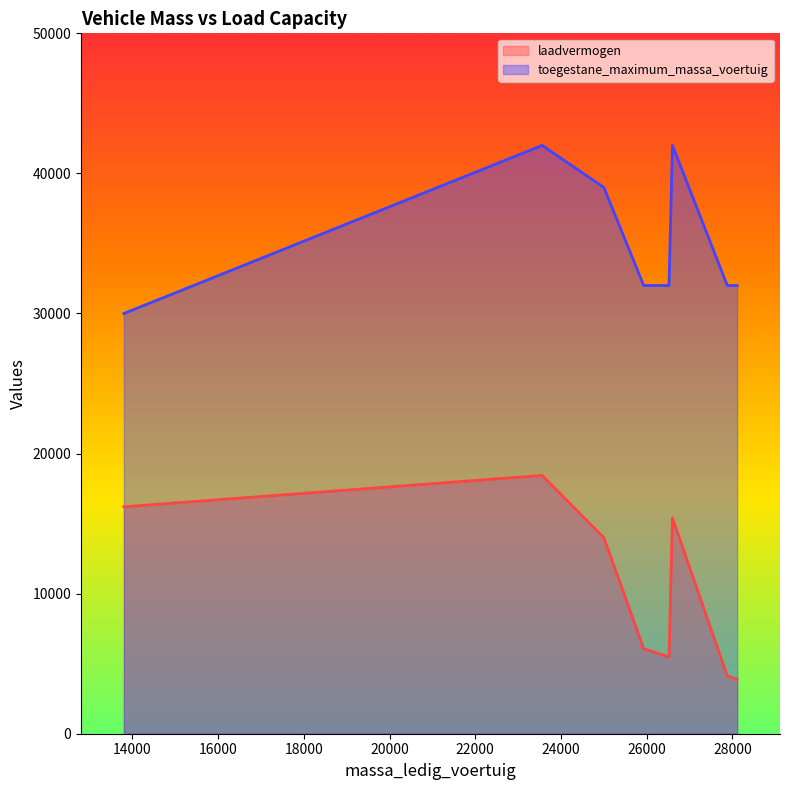

Which series has the largest total across all categories?

toegestane_maximum_massa_voertuig